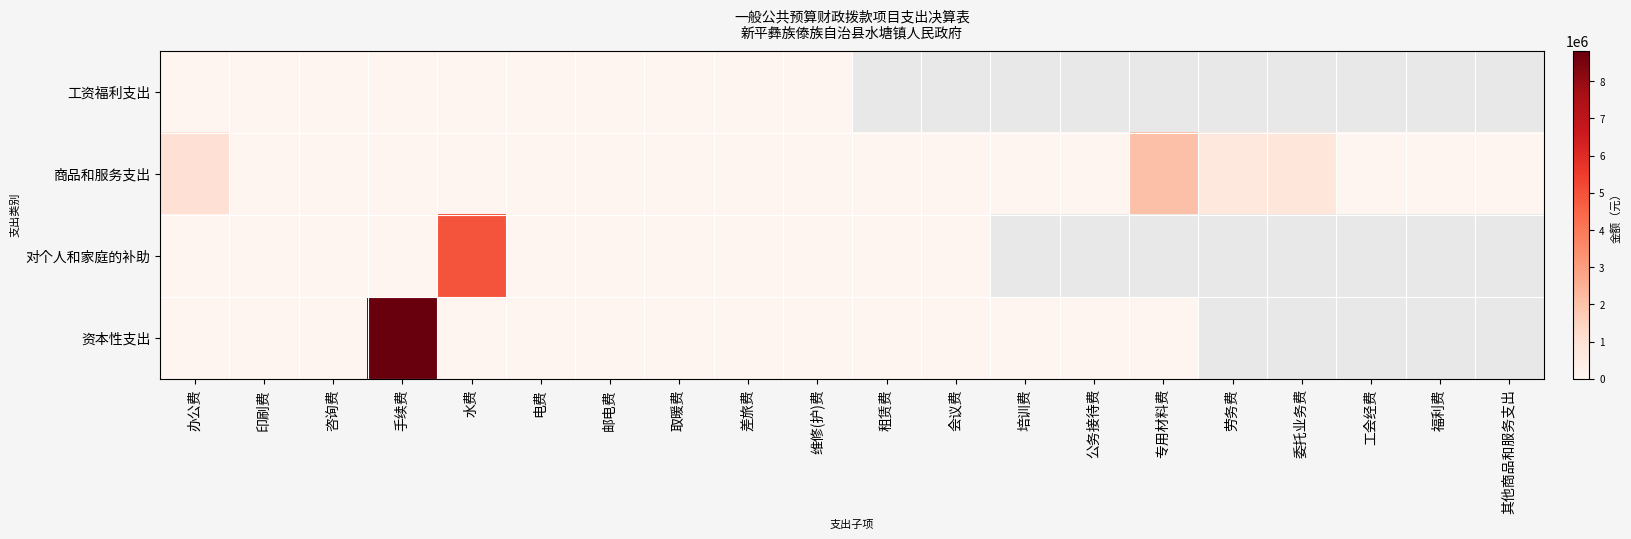

What is the maximum value for 商品和服务支出?

2034013.0